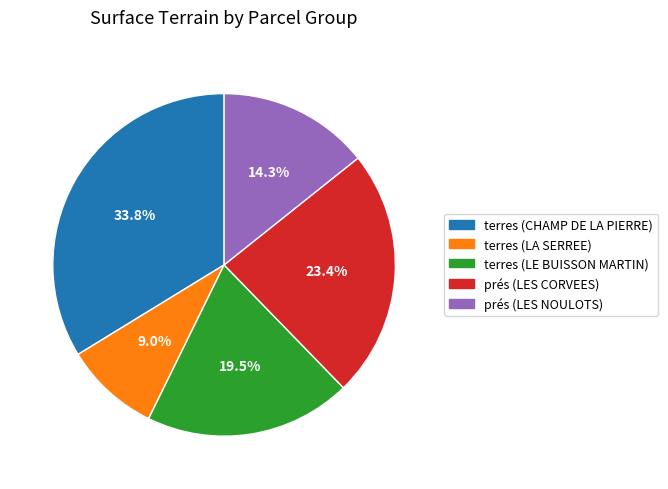

Between prés (LES CORVEES) and terres (CHAMP DE LA PIERRE), which is larger?

terres (CHAMP DE LA PIERRE)